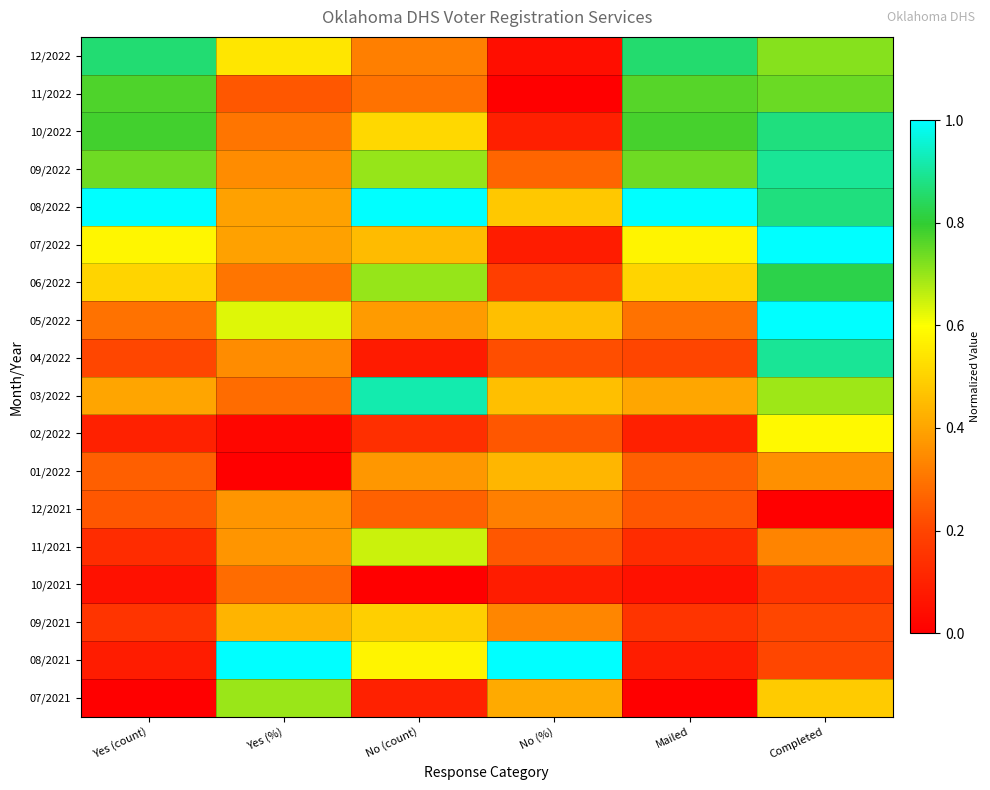

What is the total value across all series at Yes (%)?

7.0